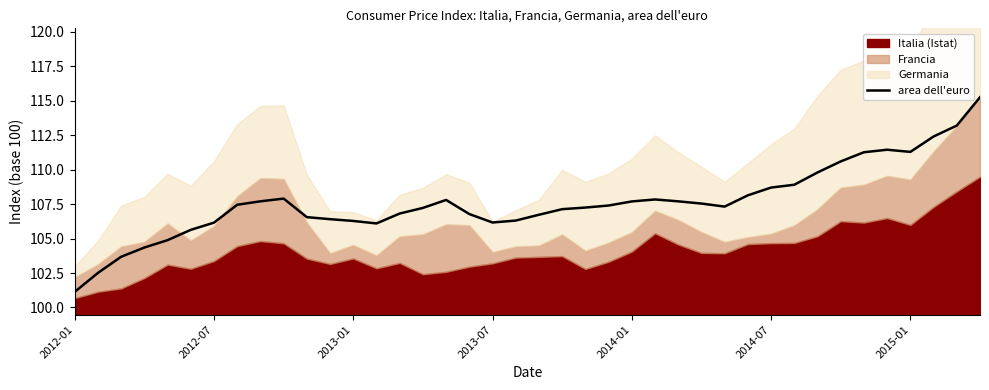

At which category does the data reach its first local valley?

13